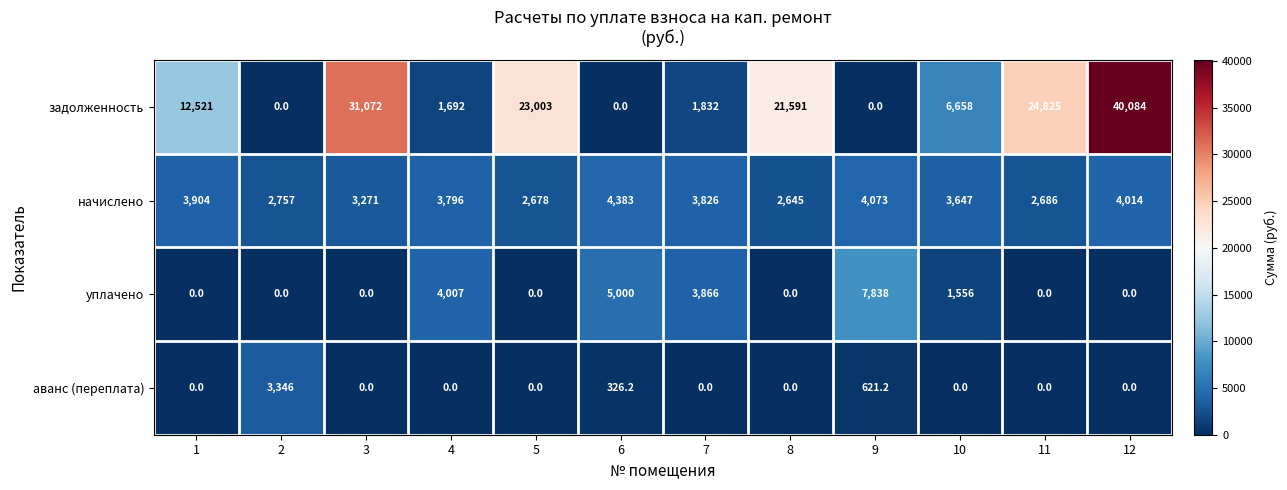

What is the difference between the highest and lowest values at 12?

40084.0